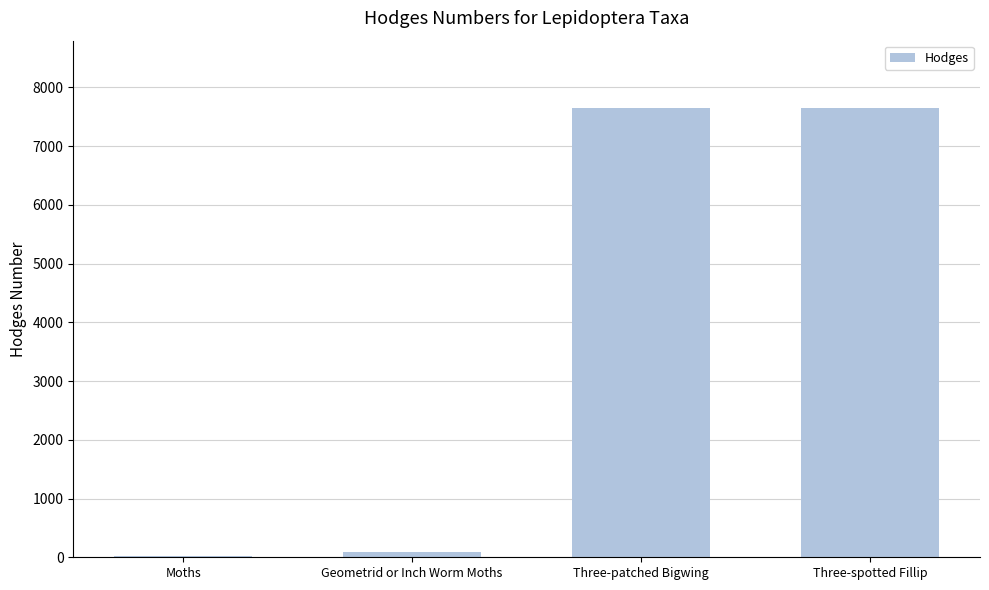

What is the change in value from Moths to Three-patched Bigwing?

+7616.0